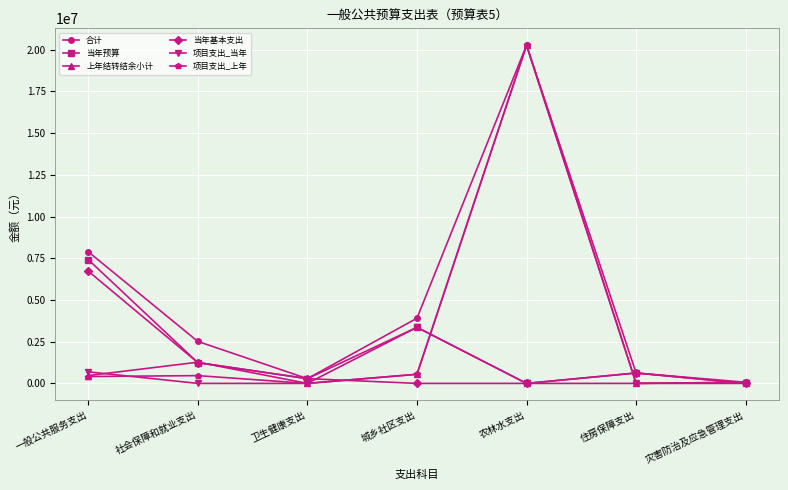

What is the sum of the 当年基本支出 values at 卫生健康支出 and 城乡社区支出?

284210.6